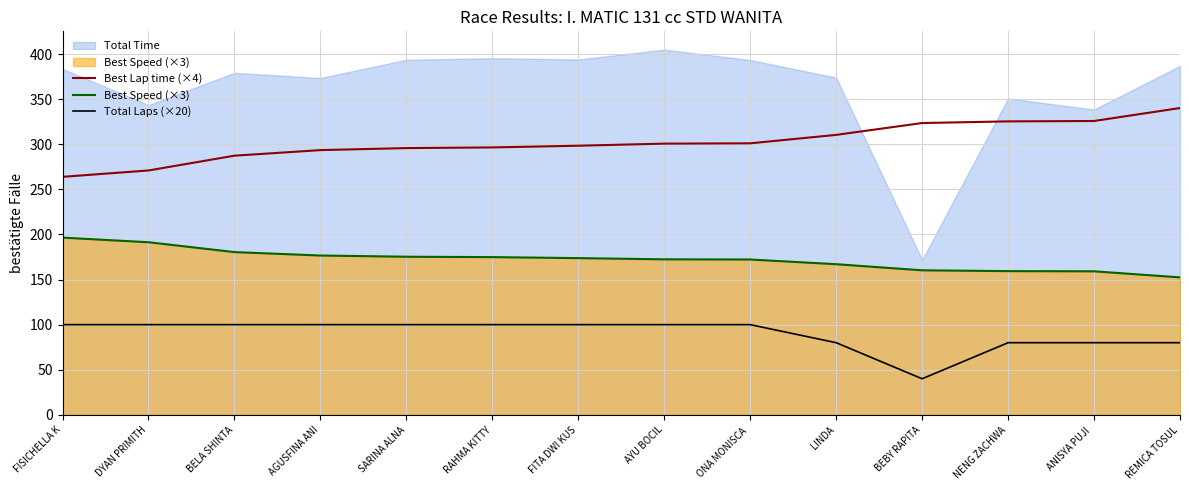

Between ONA MONISCA  and BEBY RAPITA, which series saw the biggest shift?

Total Laps (×20)